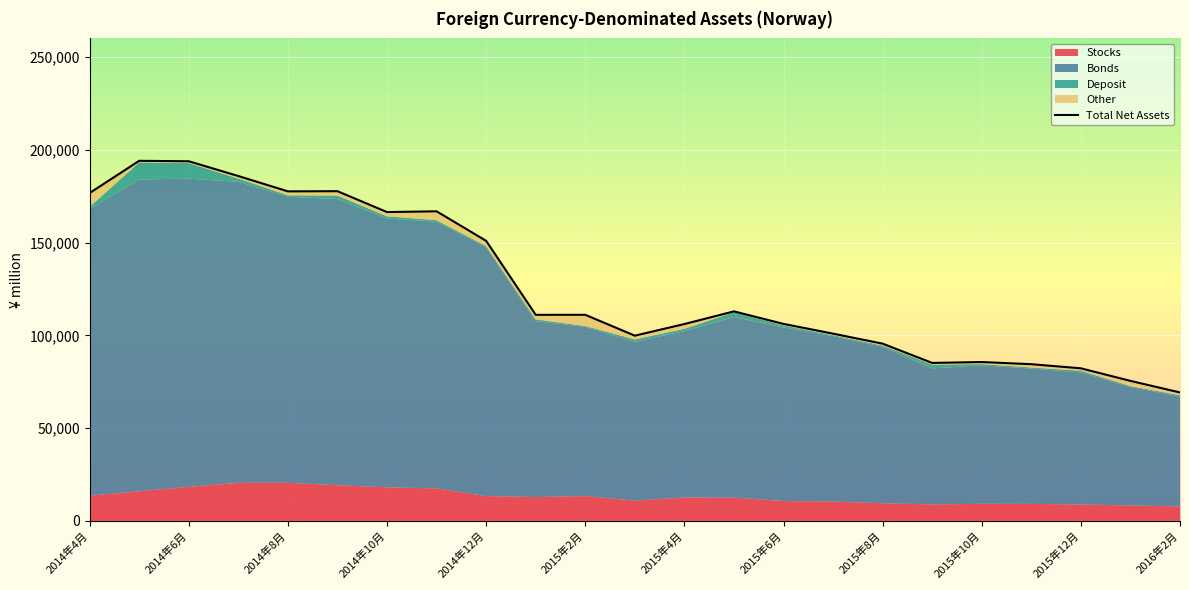

Reading left to right, what are all the values shown in this chart?

Stocks: 2014年4月=13590	2014年5月=15969	2014年6月=18337	2014年7月=20492	2014年8月=20523	2014年9月=19227	2014年10月=18108	2014年11月=17496	2014年12月=13373	2015年1月=12870	2015年2月=13376	2015年3月=10896	2015年4月=12622	2015年5月=12548	2015年6月=10696	2015年7月=10452	2015年8月=9514	2015年9月=8889	2015年10月=9214	2015年11月=9154	2015年12月=8845	2016年1月=8323	2016年2月=7797
Bonds: 2014年4月=154345	2014年5月=168046	2014年6月=166077	2014年7月=162230	2014年8月=154145	2014年9月=154213	2014年10月=144834	2014年11月=143740	2014年12月=134181	2015年1月=94775	2015年2月=91202	2015年3月=85653	2015年4月=89635	2015年5月=97337	2015年6月=93540	2015年7月=89110	2015年8月=84343	2015年9月=73298	2015年10月=74606	2015年11月=72942	2015年12月=71174	2016年1月=63848	2016年2月=59237
Deposit: 2014年4月=1308	2014年5月=9163	2014年6月=8413	2014年7月=1734	2014年8月=813	2014年9月=1880	2014年10月=1197	2014年11月=815	2014年12月=599	2015年1月=976	2015年2月=485	2015年3月=1264	2015年4月=1272	2015年5月=2560	2015年6月=1142	2015年7月=563	2015年8月=660	2015年9月=2042	2015年10月=725	2015年11月=581	2015年12月=924	2016年1月=470	2016年2月=700
Other: 2014年4月=7443	2014年5月=864	2014年6月=971	2014年7月=1383	2014年8月=2097	2014年9月=2347	2014年10月=2283	2014年11月=4777	2014年12月=2768	2015年1月=2429	2015年2月=5997	2015年3月=2006	2015年4月=2561	2015年5月=459	2015年6月=785	2015年7月=785	2015年8月=991	2015年9月=906	2015年10月=1072	2015年11月=1771	2015年12月=1281	2016年1月=2812	2016年2月=1473